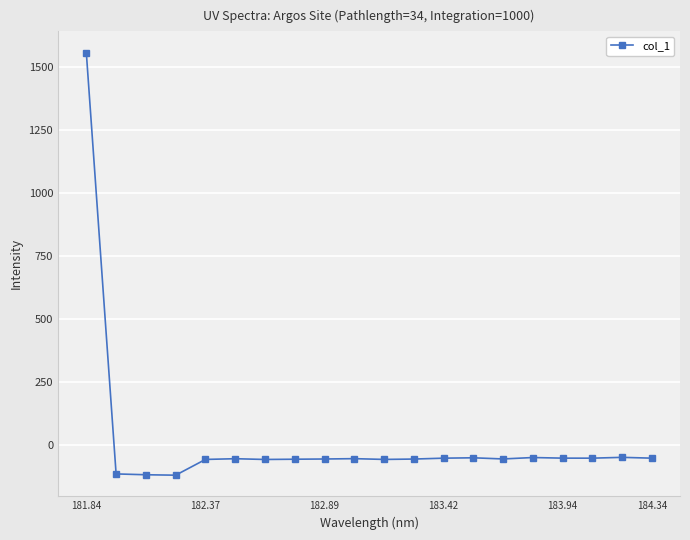

How many values are below zero?

19